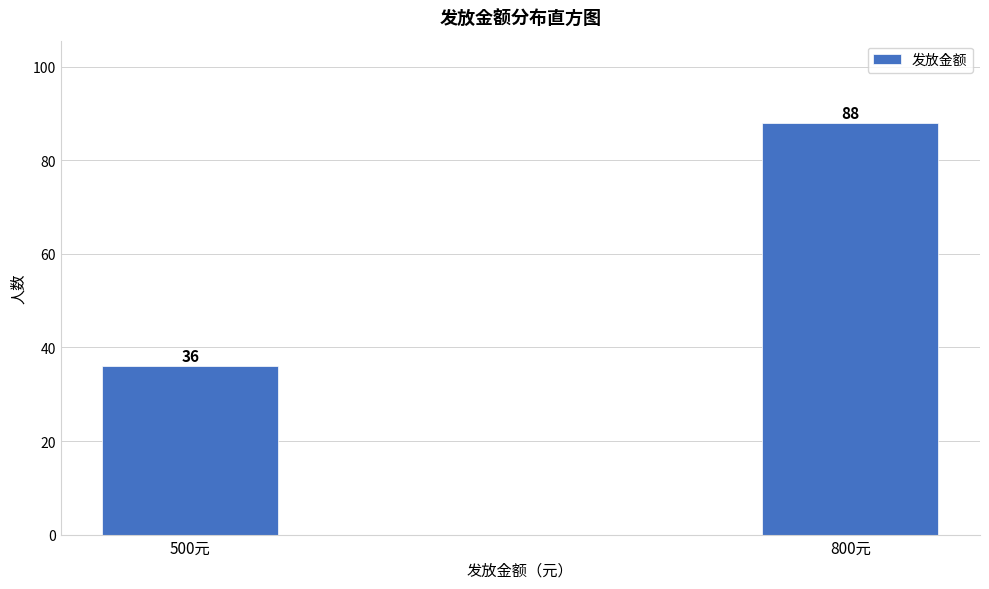

Reading left to right, extract all data points from this chart.

500元=36	800元=88